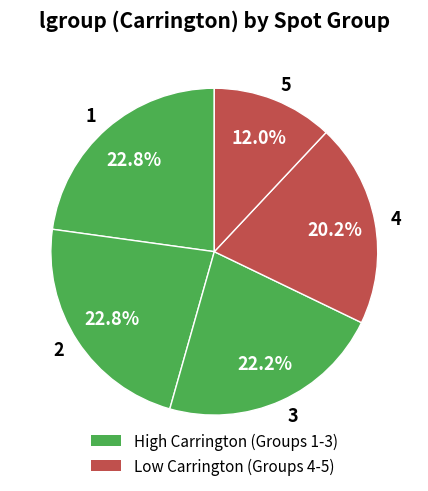

How many slices are in this pie chart?

5